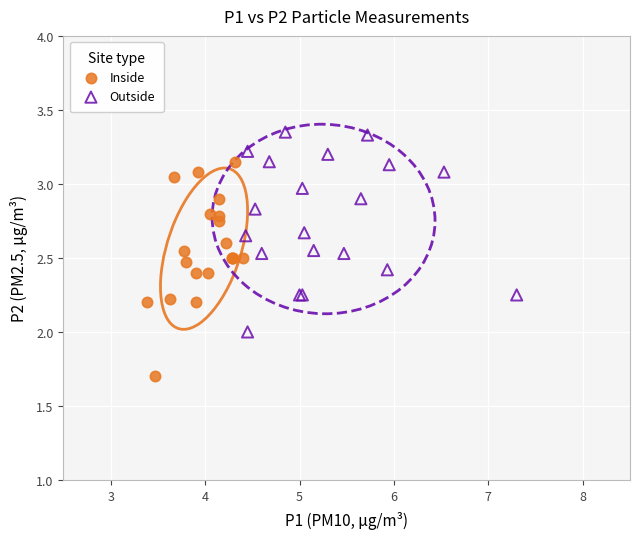

Which series has the widest spread of Y values?

Inside